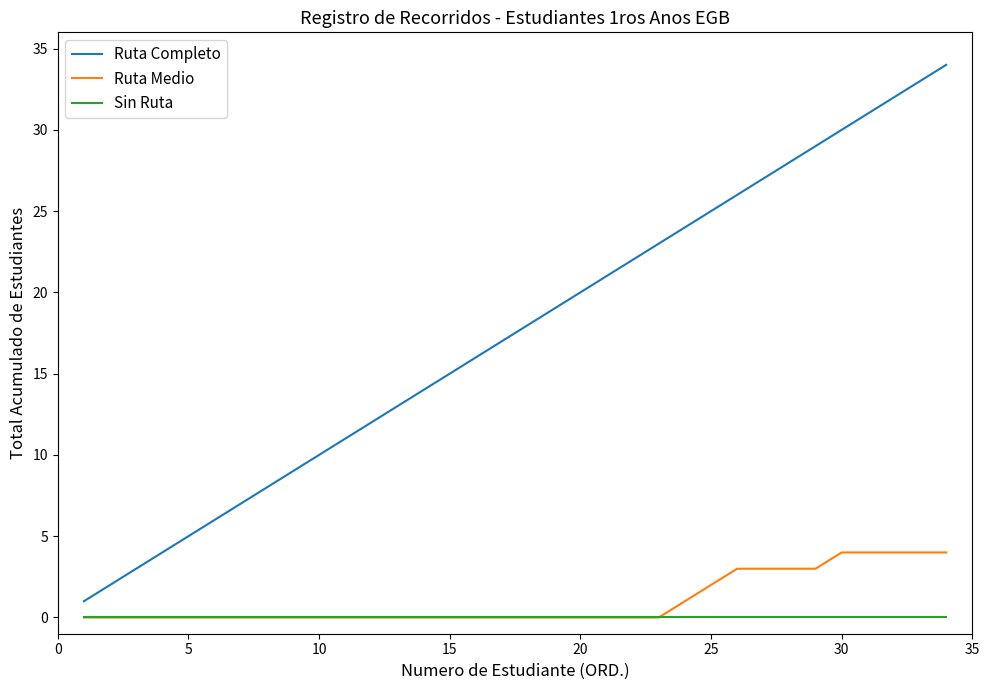

How many lines are shown in the chart?

3